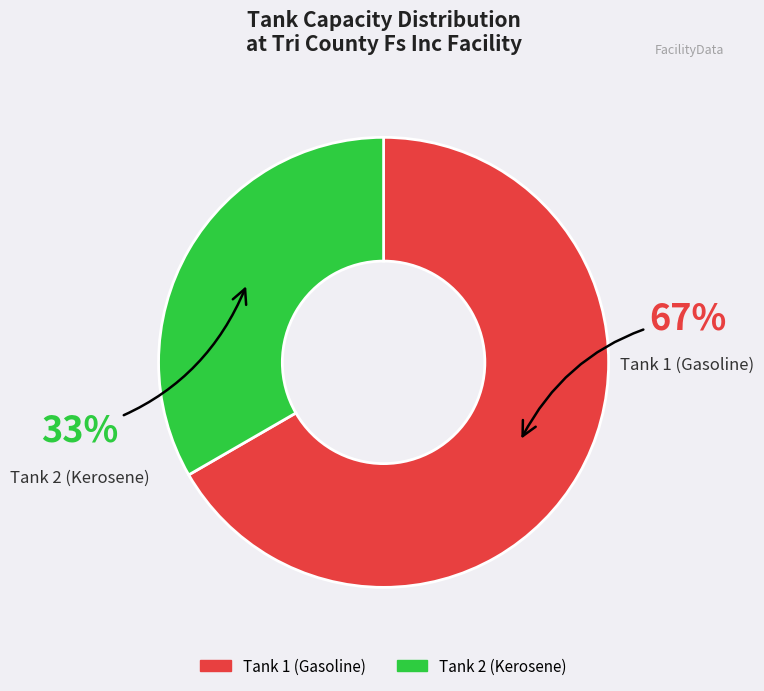

Which category has the biggest portion of the pie?

Tank 1 (Gasoline)